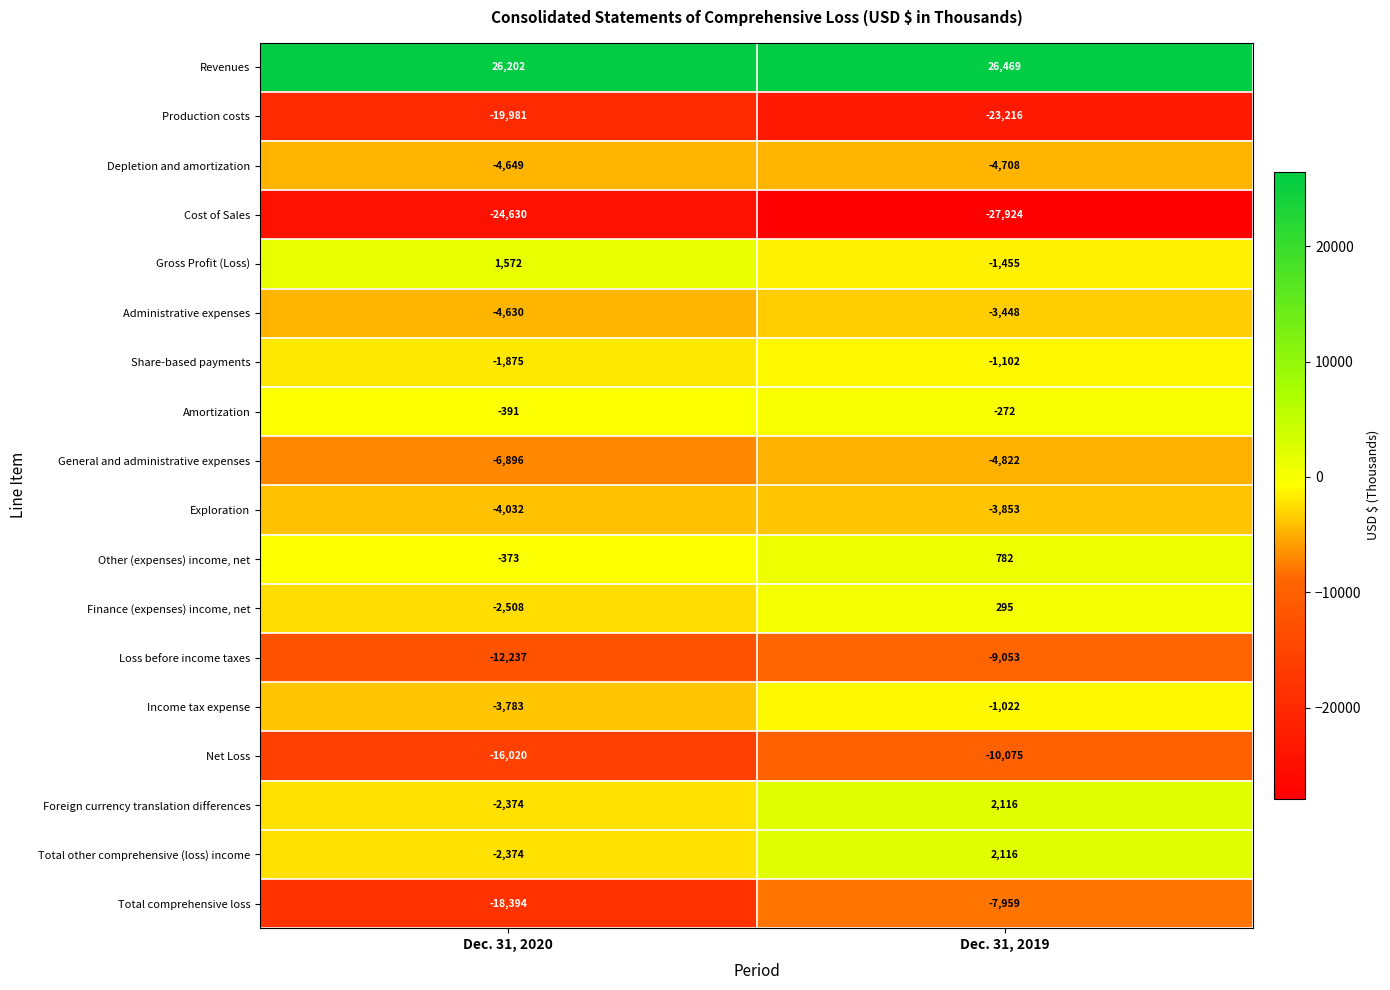

What is the lowest value of the Net Loss series?

-16020